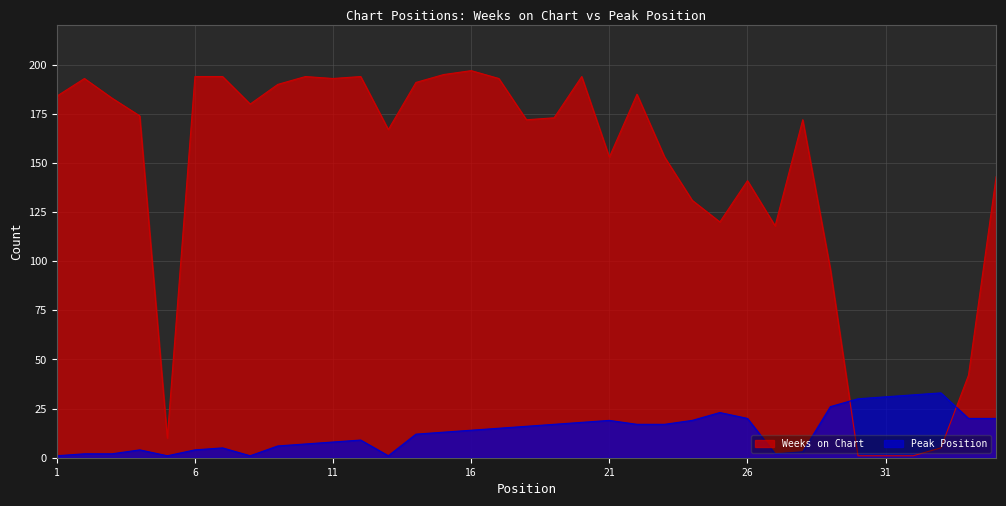

Rank the series by their average value, from highest to lowest.

Weeks on Chart, Peak Position